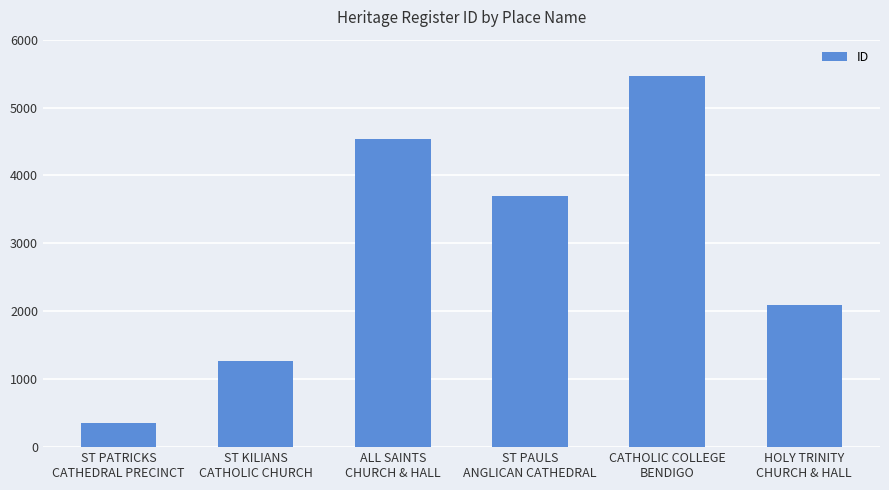

Where is the data nearest to the value 2911?

ST PAULS
ANGLICAN CATHEDRAL